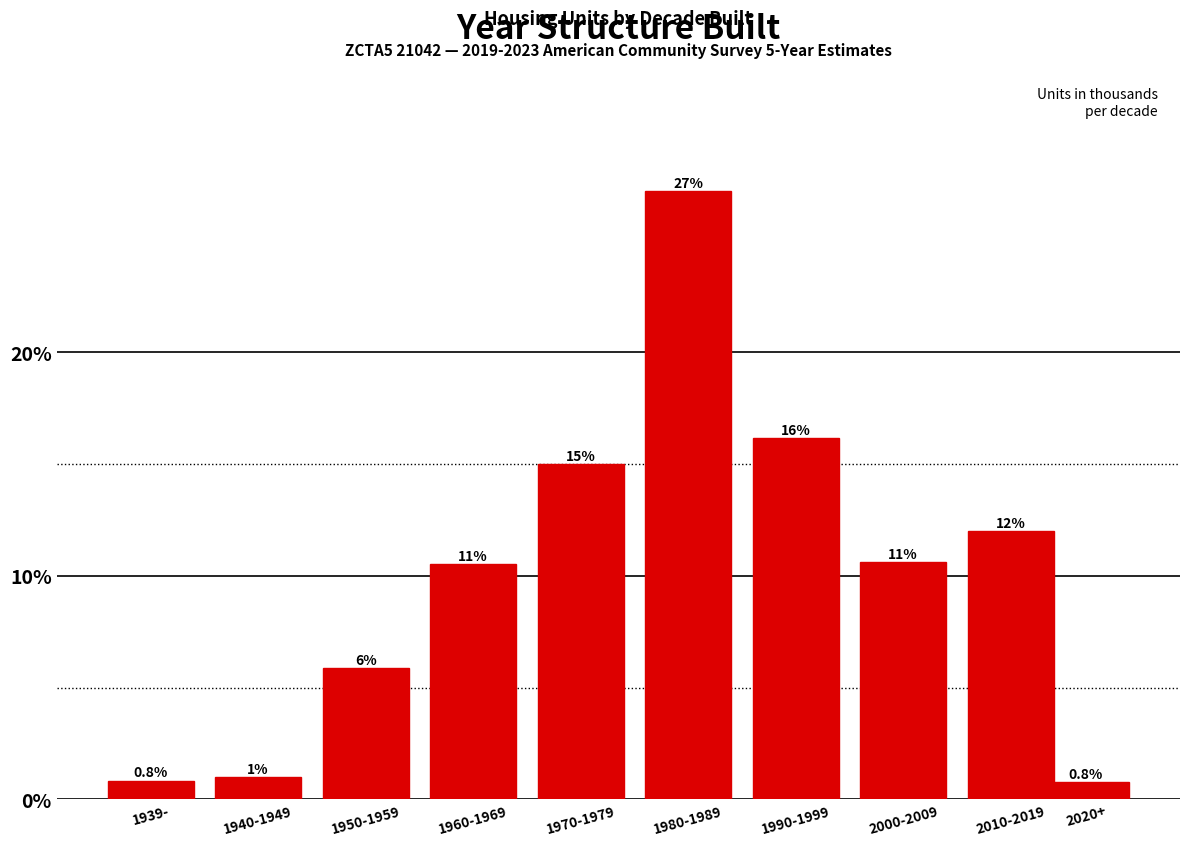

Reading left to right, what are all the values shown in this chart?

1939-=0.8	1940-1949=1.0	1950-1959=5.9	1960-1969=10.5	1970-1979=15.0	1980-1989=27.2	1990-1999=16.1	2000-2009=10.6	2010-2019=12.0	2020+=0.8